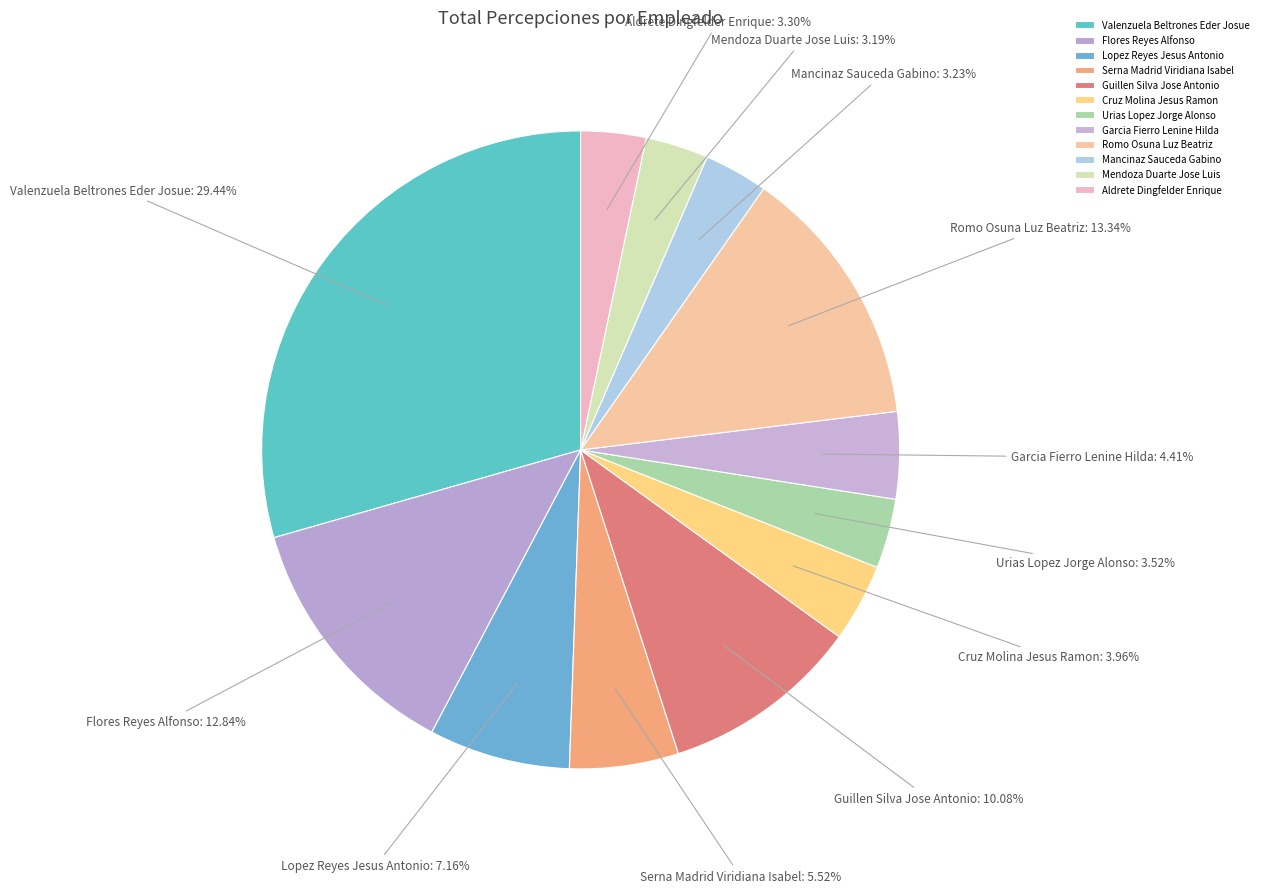

What portion of the pie excludes Garcia Fierro Lenine Hilda?

95.6%